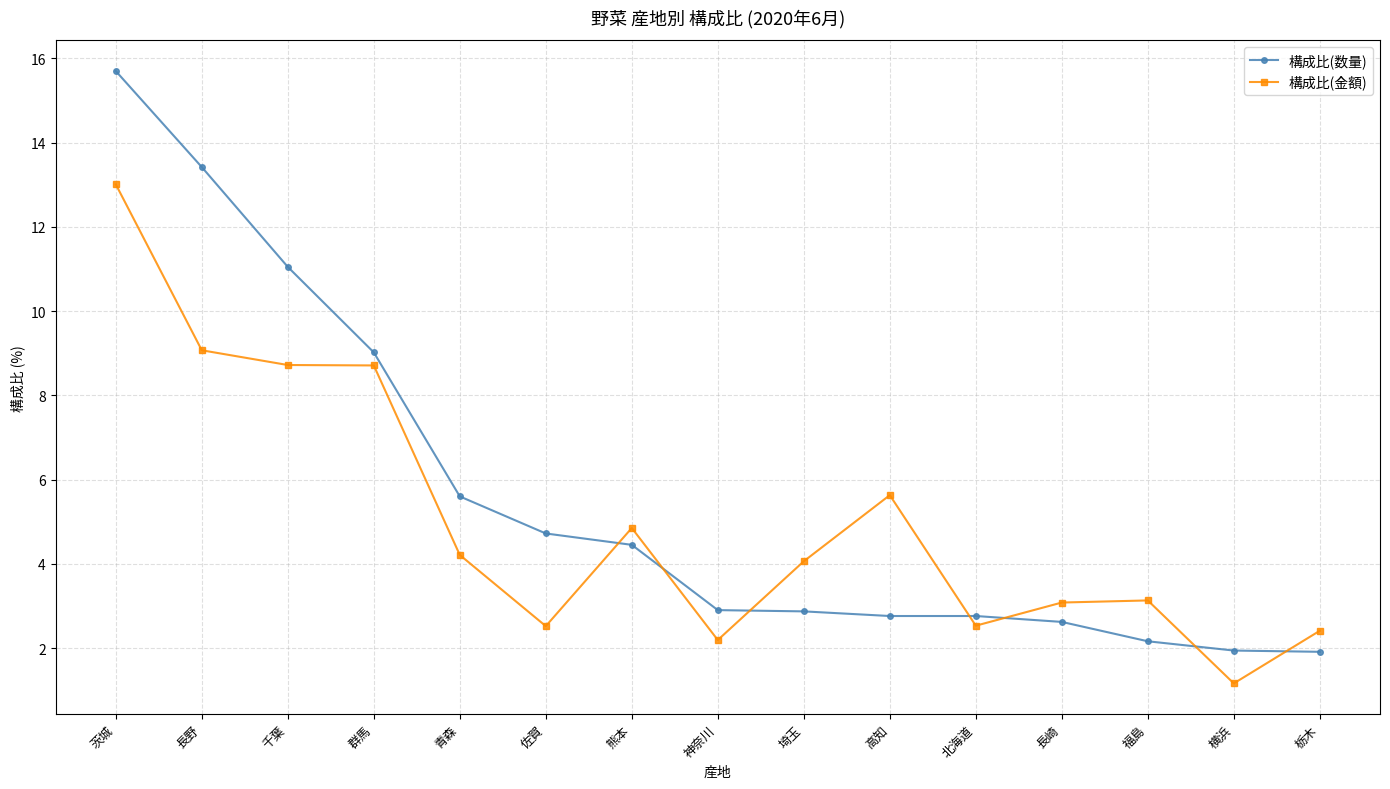

What is the value of the 構成比(数量) point at the 1st from the left?

15.7